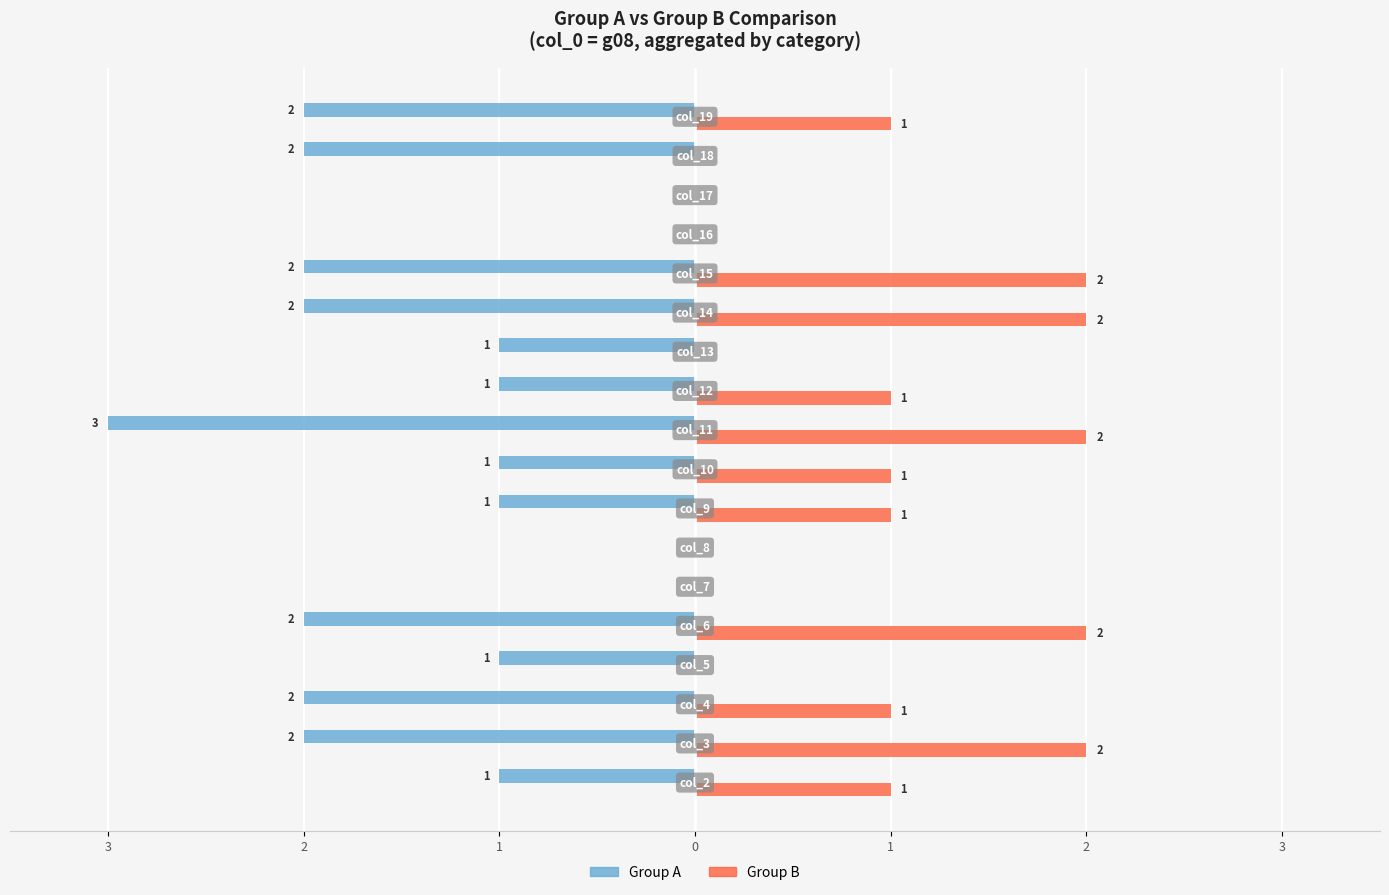

What is the maximum value for Group B?

2